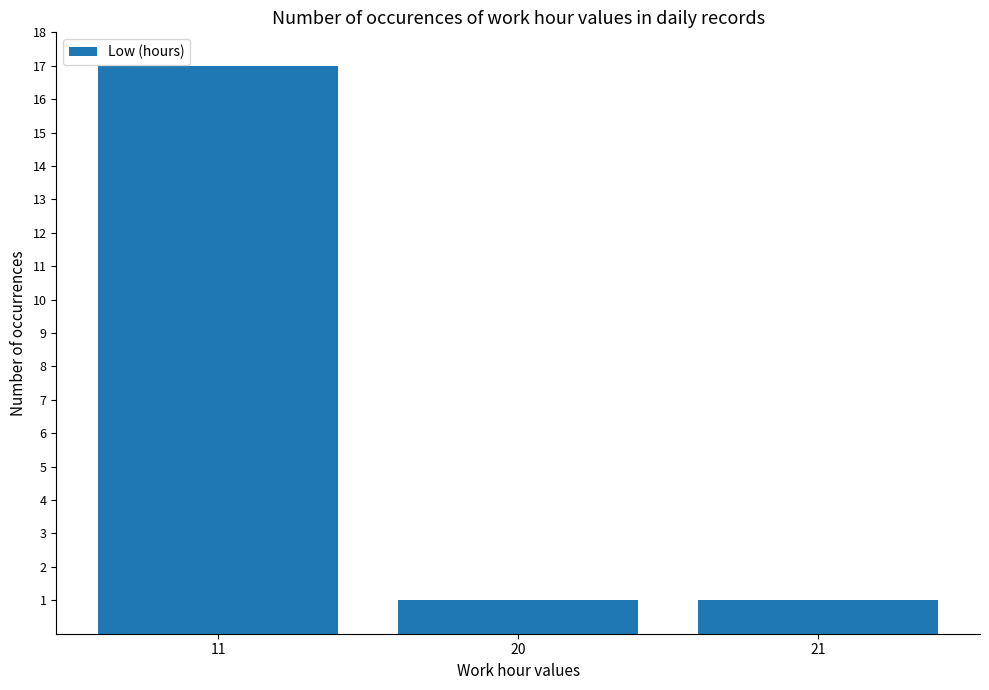

What is the change in value from 11 to 20?

-16